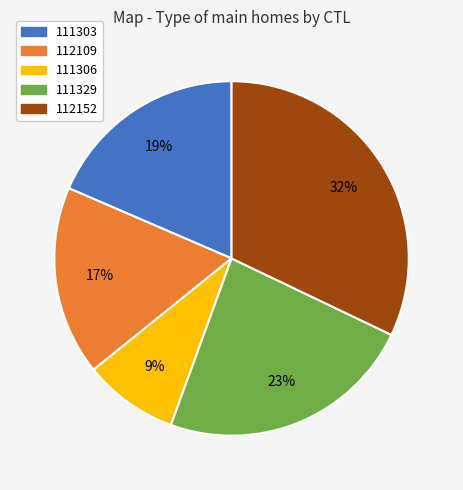

The 112152 slice represents 42% of the pie. True or false?

False